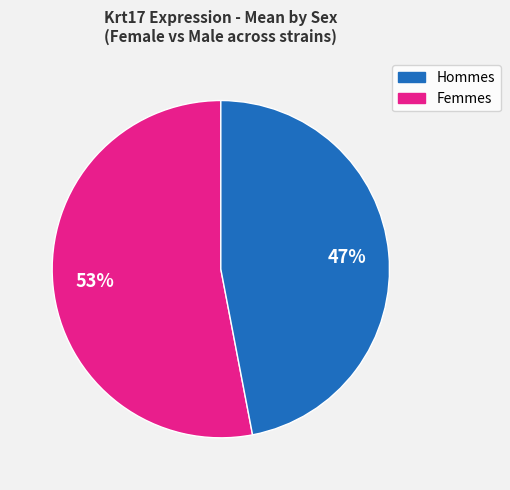

Is there a majority slice in this chart?

Yes